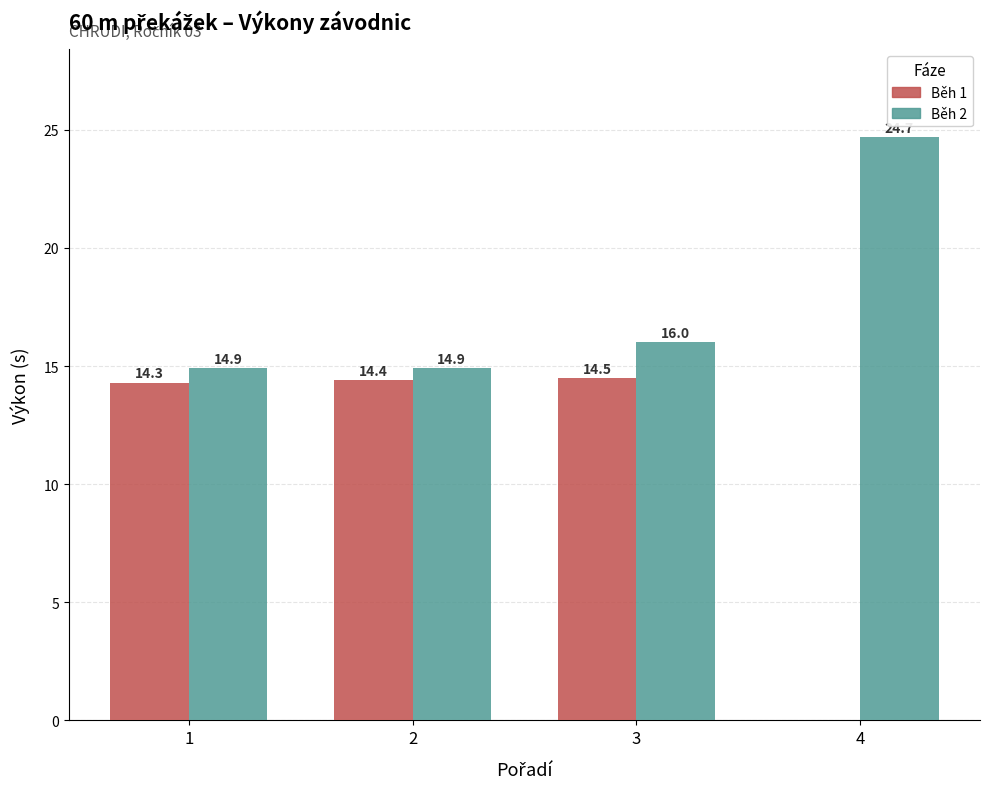

Which series has the largest total across all categories?

Běh 2